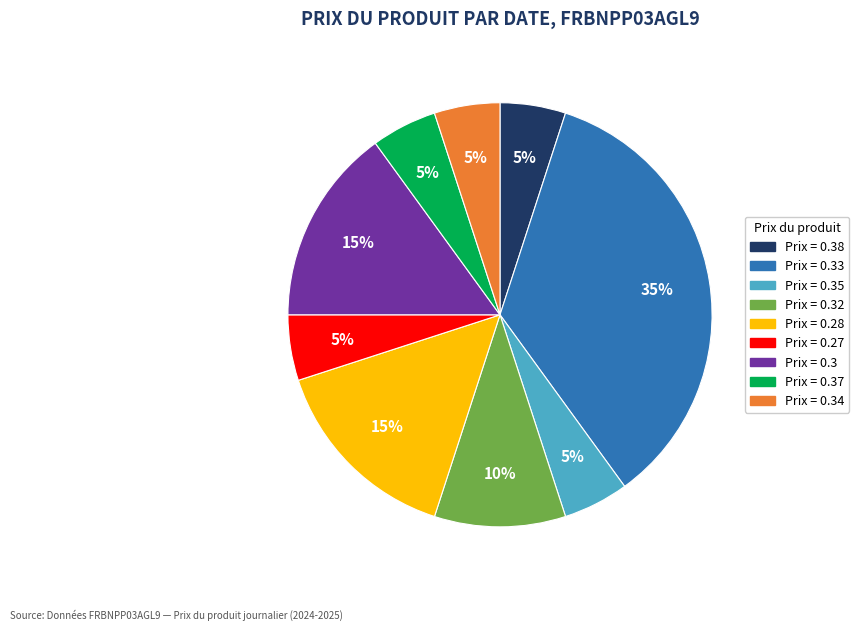

Is there any slice that represents more than half of the pie?

No